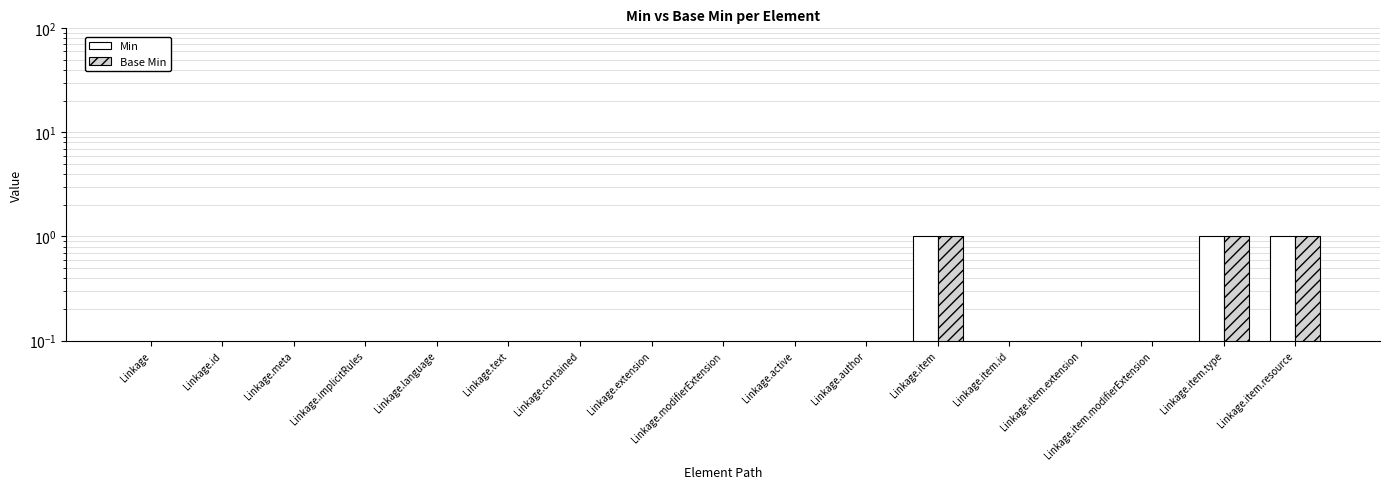

What is the greatest value displayed?

1